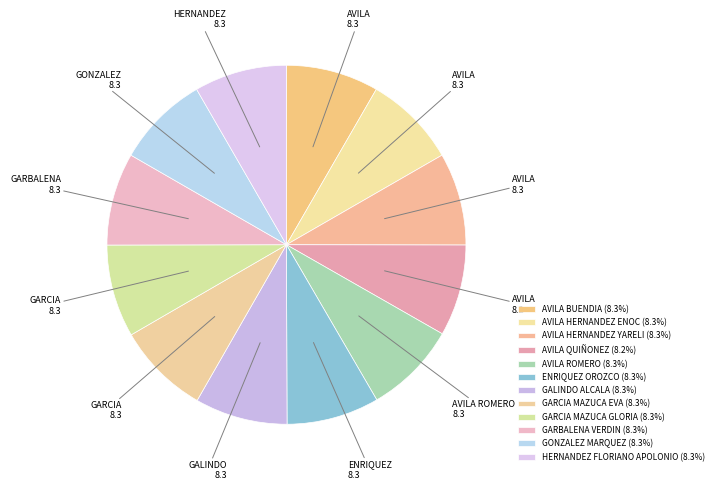

Which slice is the largest?

AVILA BUENDIA